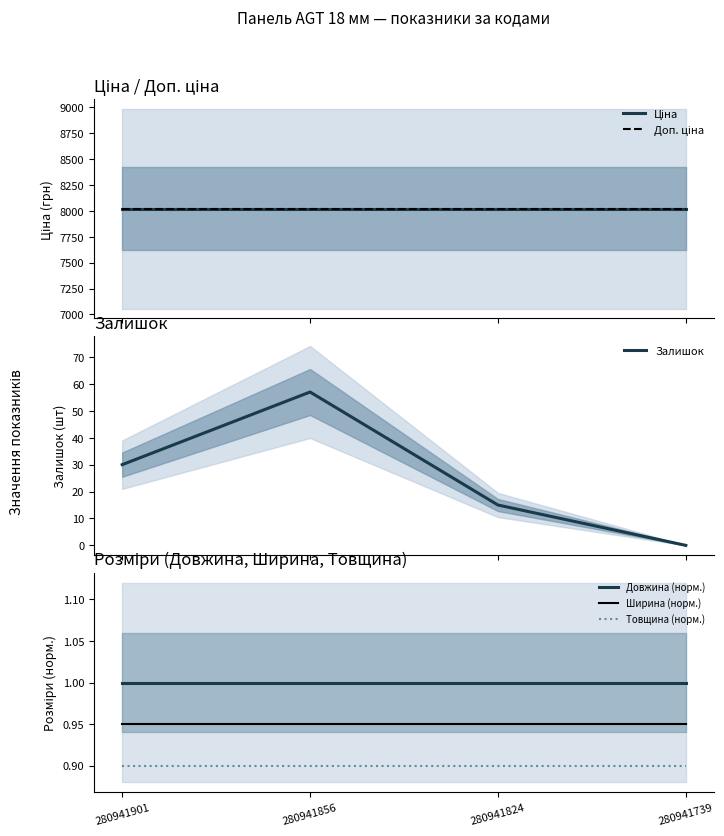

What is the spread (max minus min) of values at 280941901?

8018.4